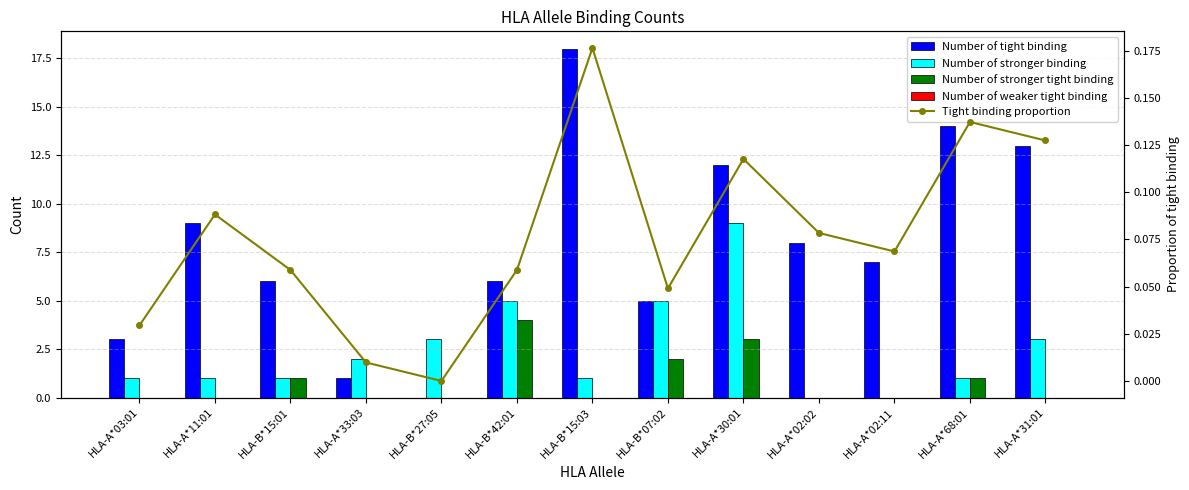

Reading left to right, what are all the values shown in this chart?

Number of tight binding: 3.0	9.0	6.0	1.0	0.0	6.0	18.0	5.0	12.0	8.0	7.0	14.0	13.0
Number of stronger binding: 1.0	1.0	1.0	2.0	3.0	5.0	1.0	5.0	9.0	0.0	0.0	1.0	3.0
Number of stronger tight binding: 0.0	0.0	1.0	0.0	0.0	4.0	0.0	2.0	3.0	0.0	0.0	1.0	0.0
Number of weaker tight binding: 0.0	0.0	0.0	0.0	0.0	0.0	0.0	0.0	0.0	0.0	0.0	0.0	0.0
Tight binding proportion: 0.0	0.1	0.1	0.0	0.0	0.1	0.2	0.0	0.1	0.1	0.1	0.1	0.1